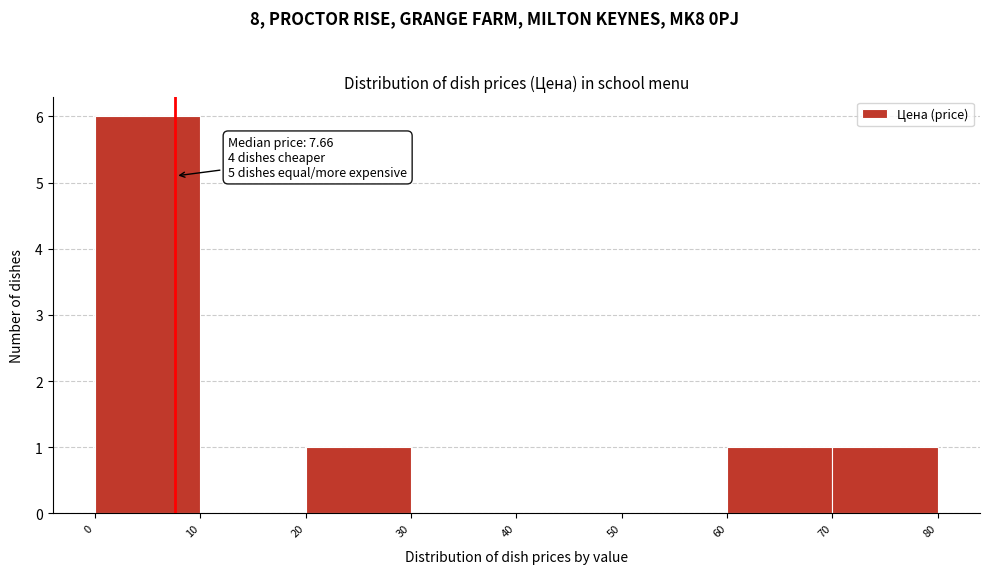

Over which range of the x-axis is the bar tallest?

0 to 10